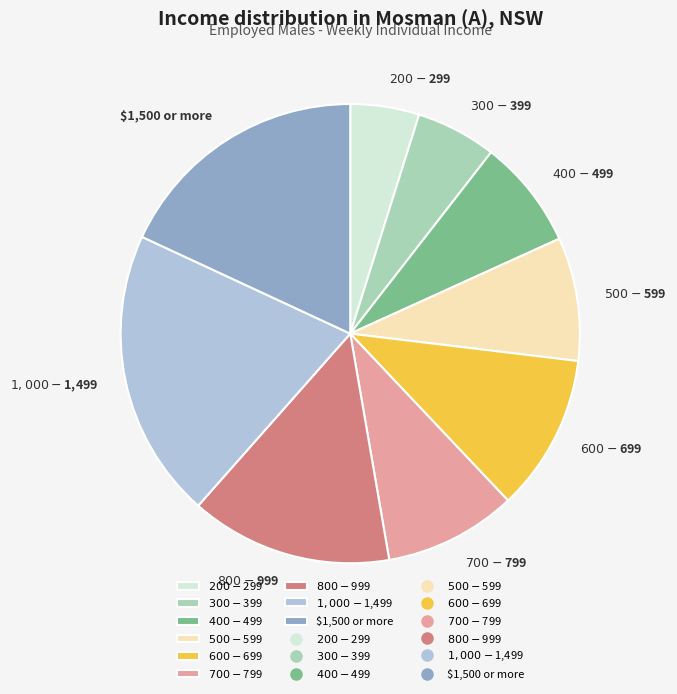

Does any single category account for the majority?

No